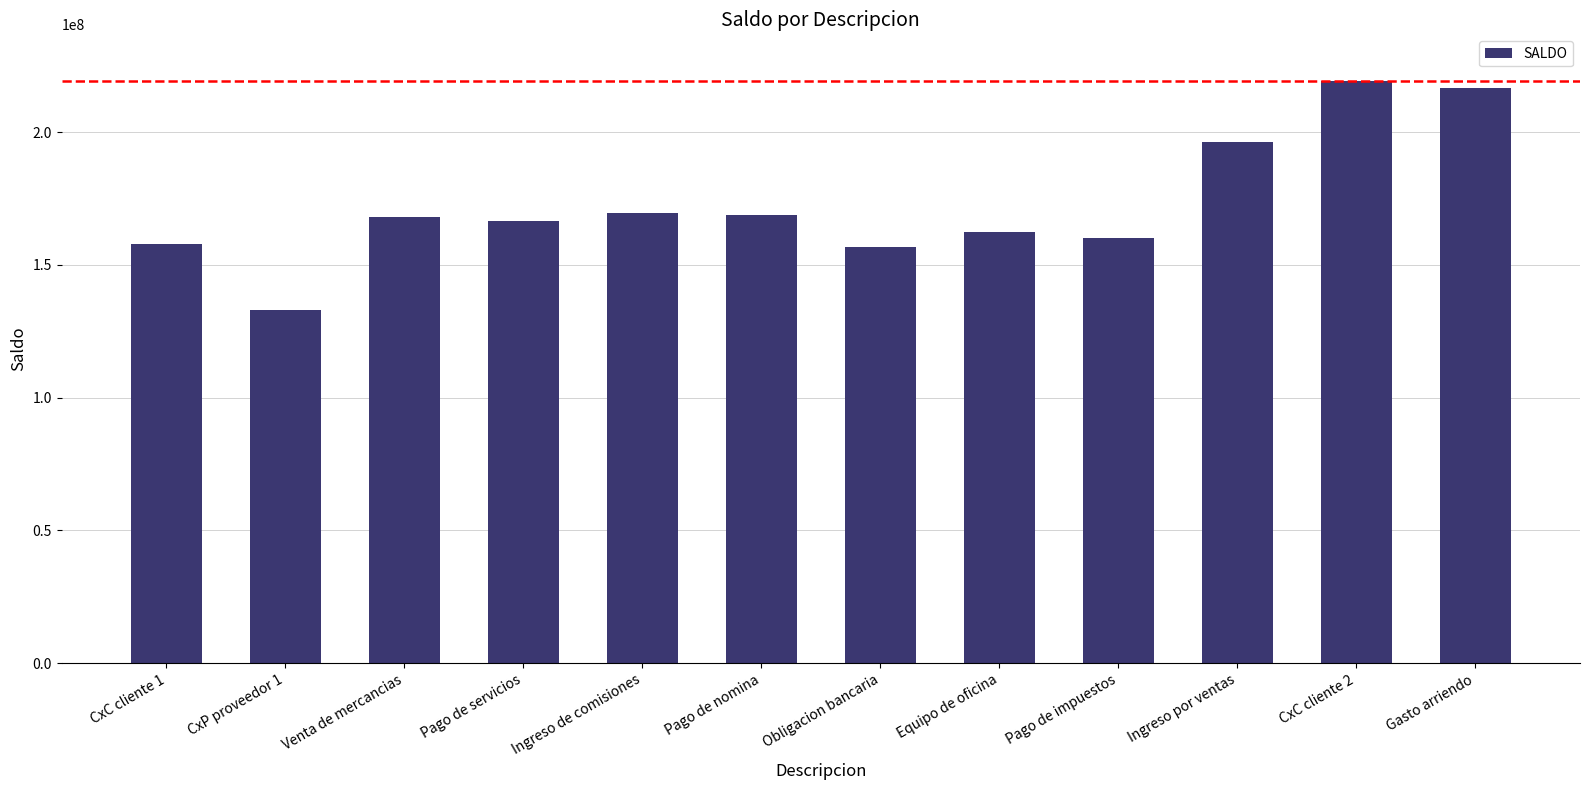

What is the sum of the values at Pago de nomina and Pago de servicios?

335300000